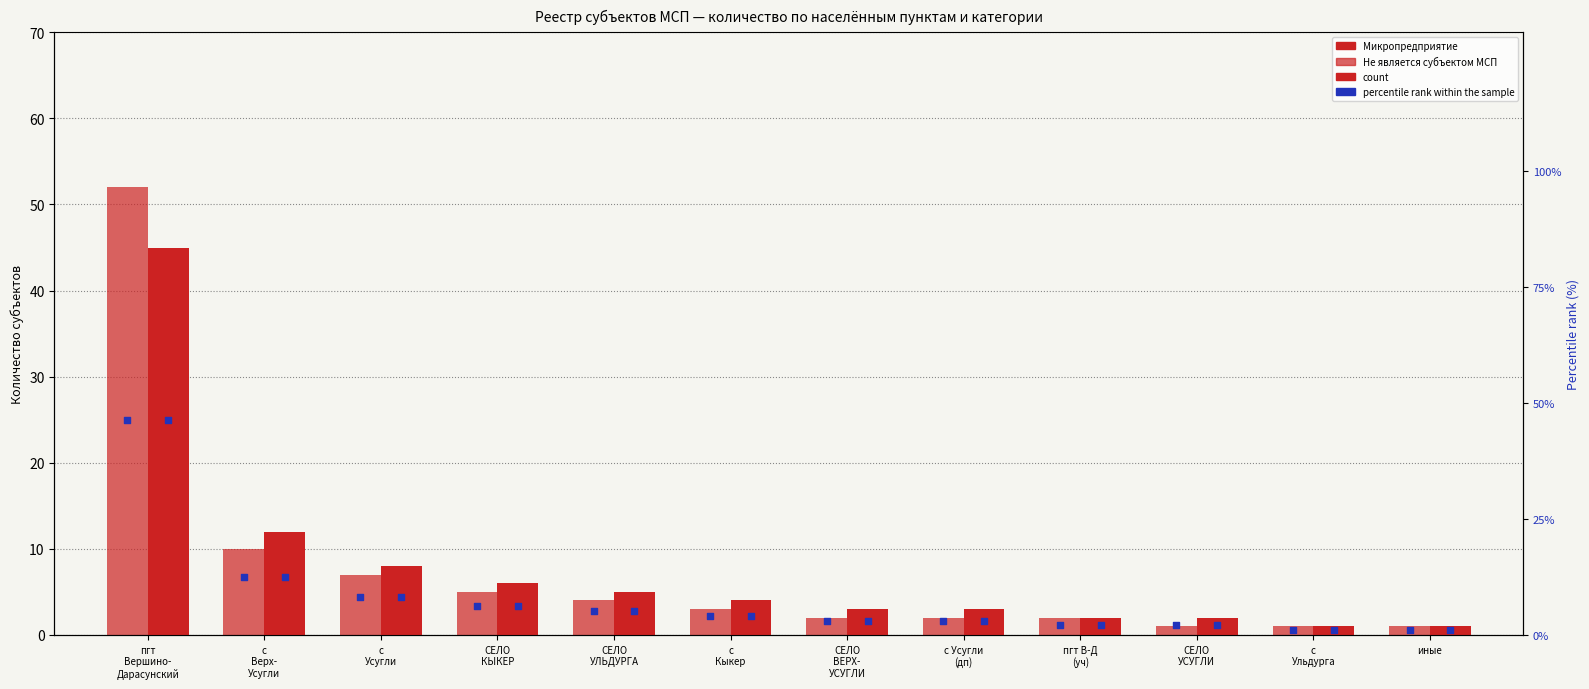

Which series has the largest total across all categories?

percentile rank within the sample